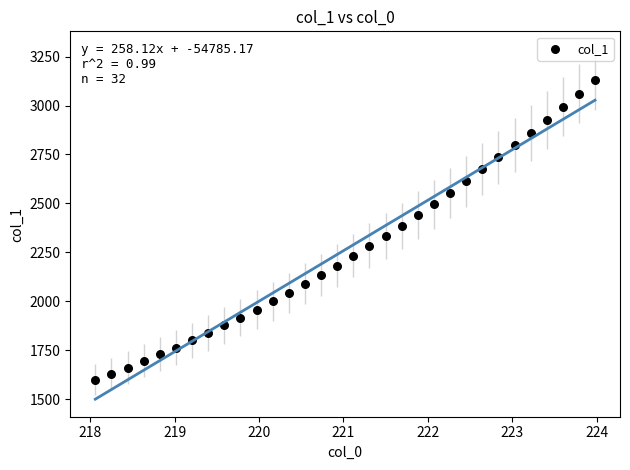

What is the range of Y values (max minus min)?

1534.9